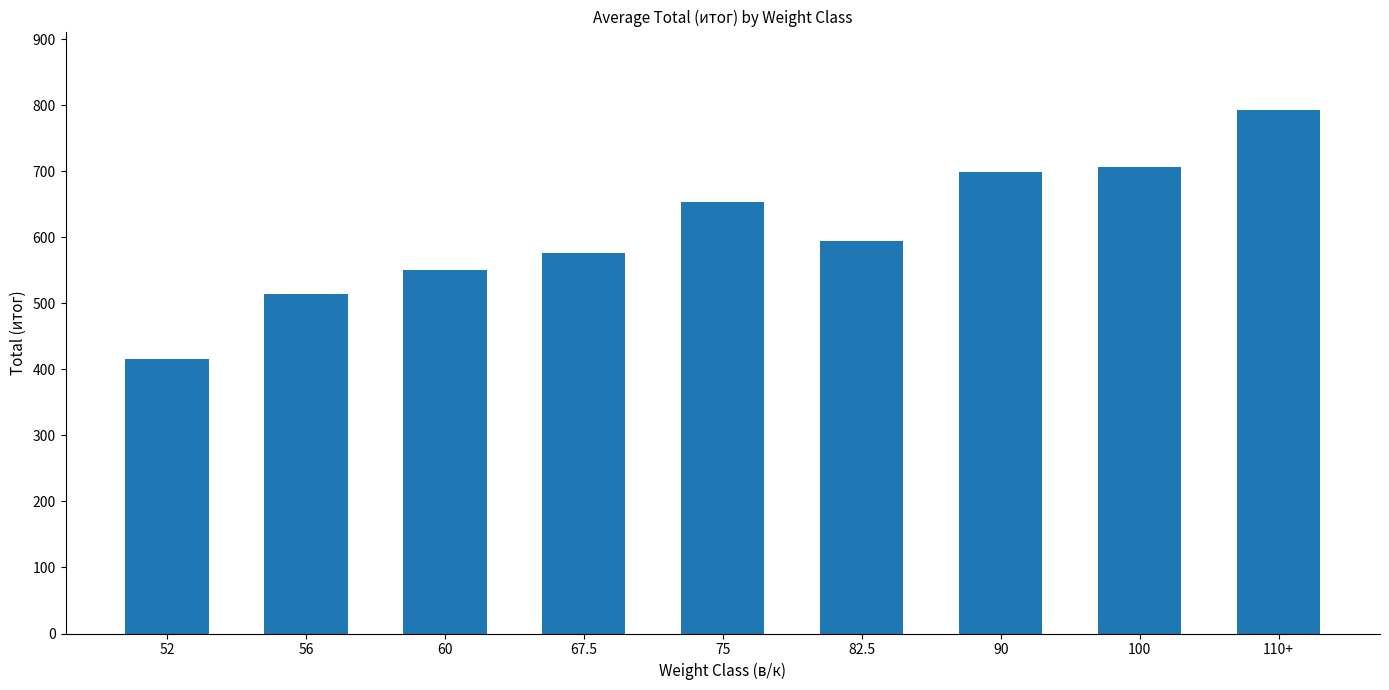

What is the label of the 6th bar from the right?

67.5